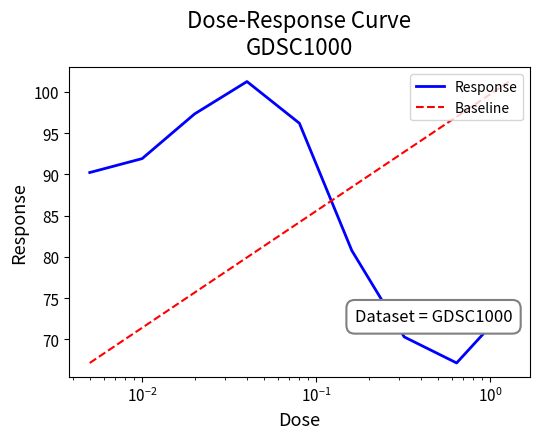

What is the change in value from 0.02 to 0.64?

-30.2